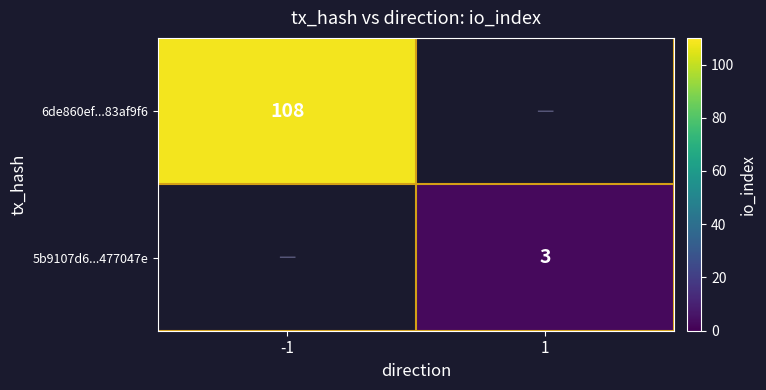

Which label corresponds to the smallest value in the chart?

1